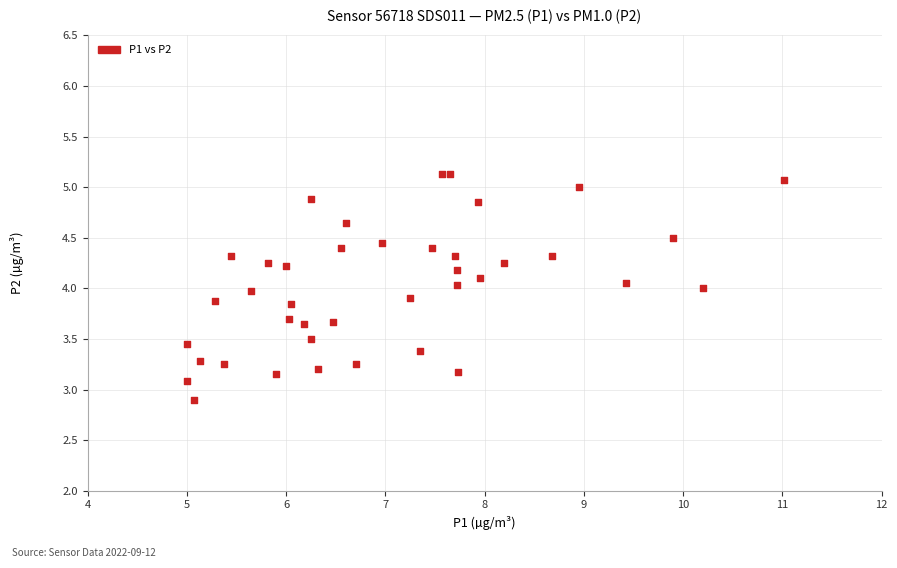

What is the range of X values (max minus min)?

6.0